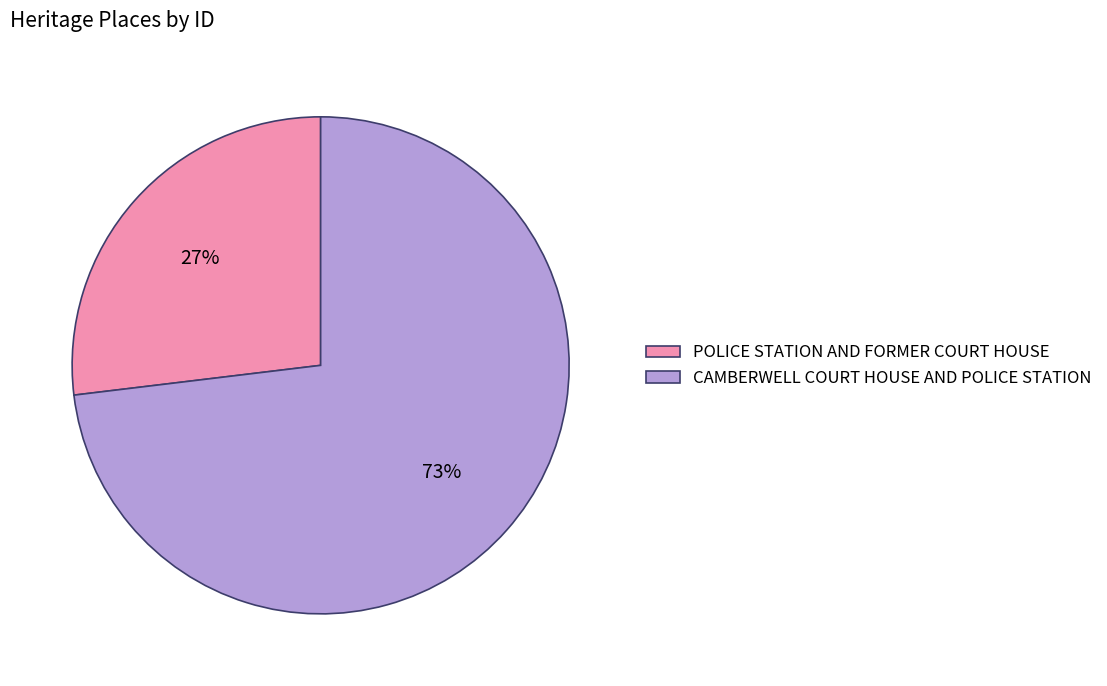

To the nearest percent, what is the average slice percentage?

50%